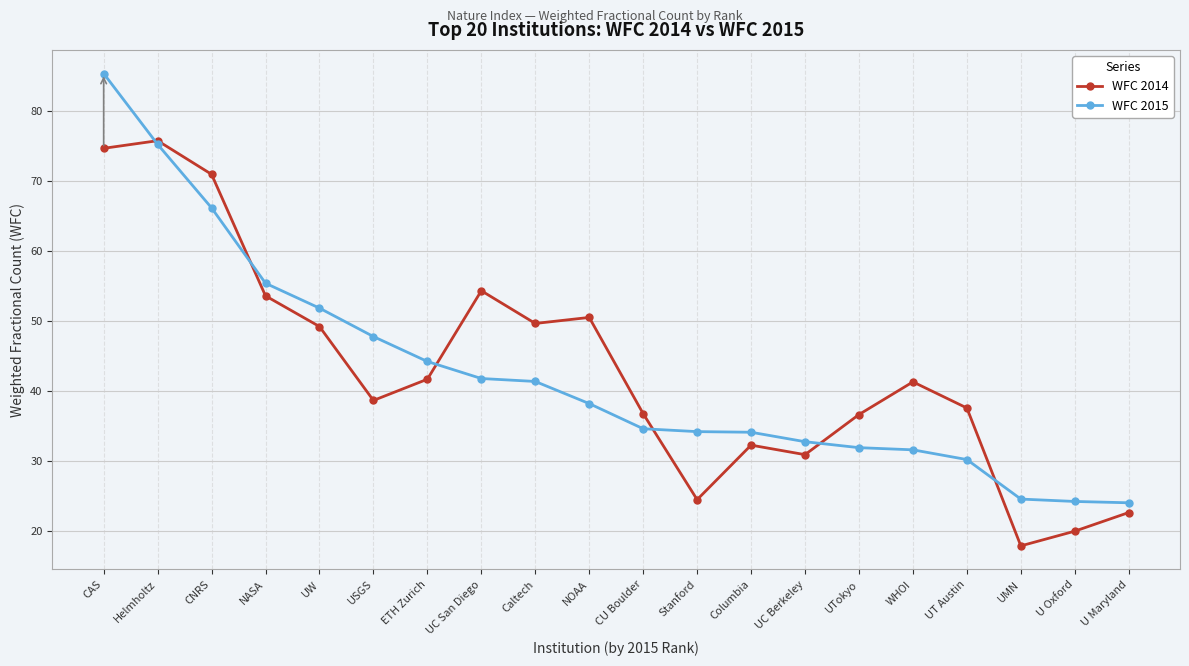

What is the greatest value displayed?

85.3